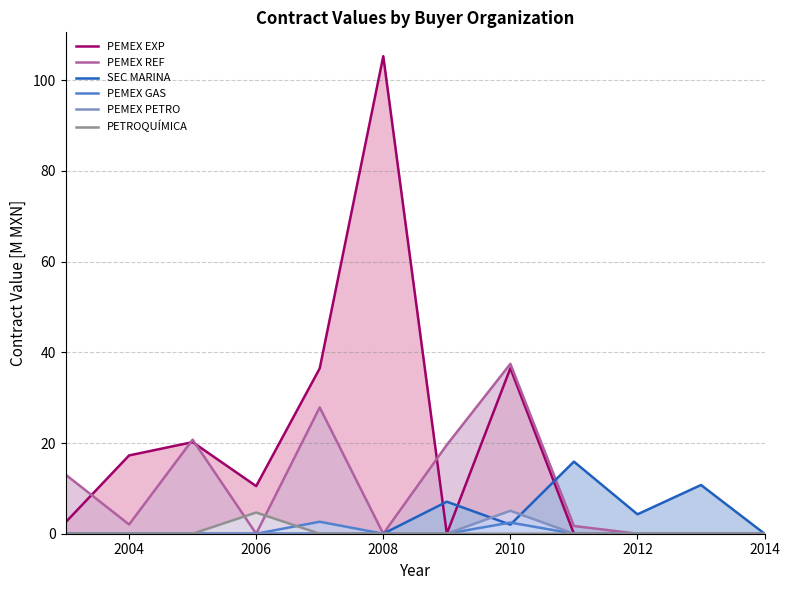

List the series in order of their peak value, highest first.

PEMEX EXP, PEMEX REF, SEC MARINA, PEMEX PETRO, PETROQUÍMICA, PEMEX GAS